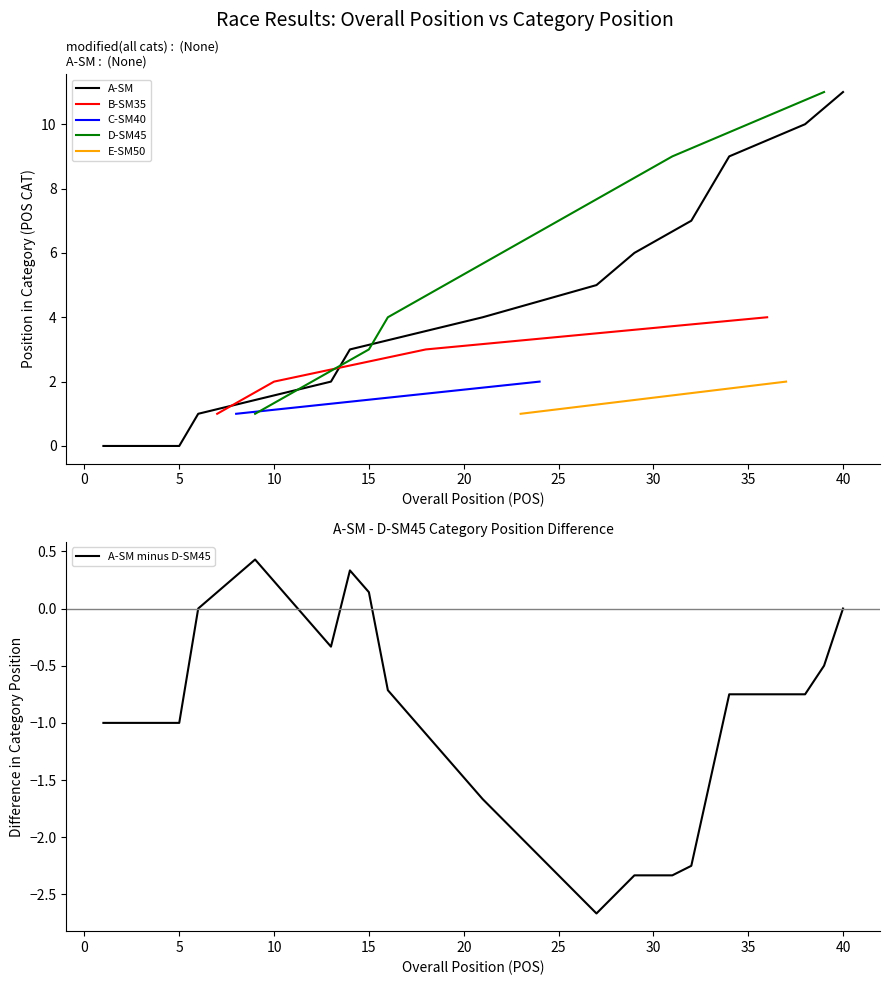

The value of A-SM at 40 is 6. True or false?

False